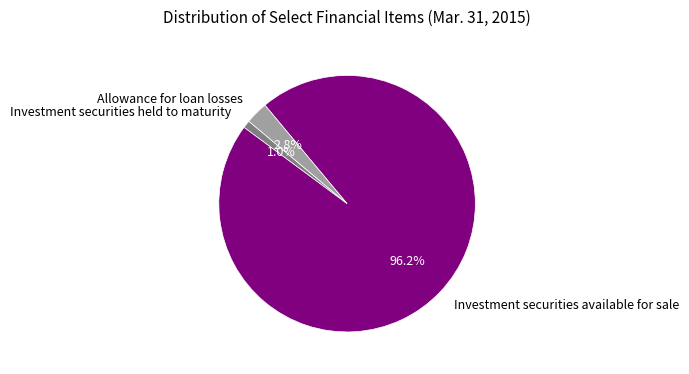

To the nearest percent, what is the average slice percentage?

33%